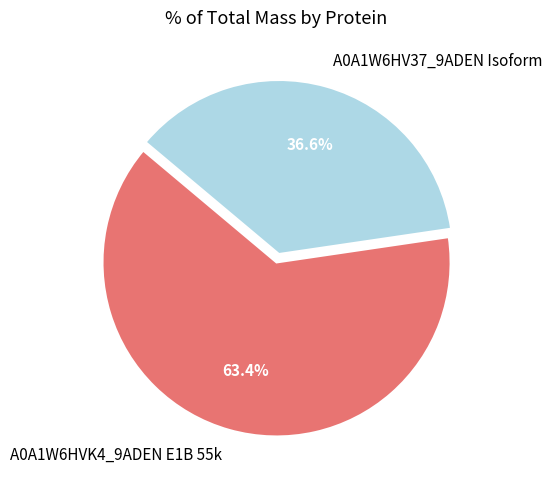

Is there any slice that represents more than half of the pie?

Yes